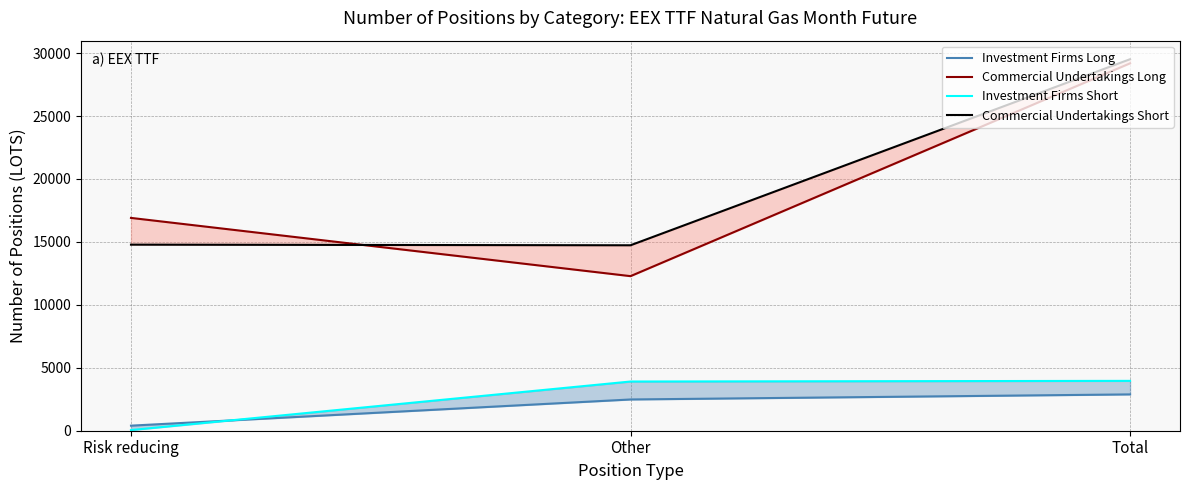

The value of Commercial Undertakings Long at Other is 12281.2. True or false?

True